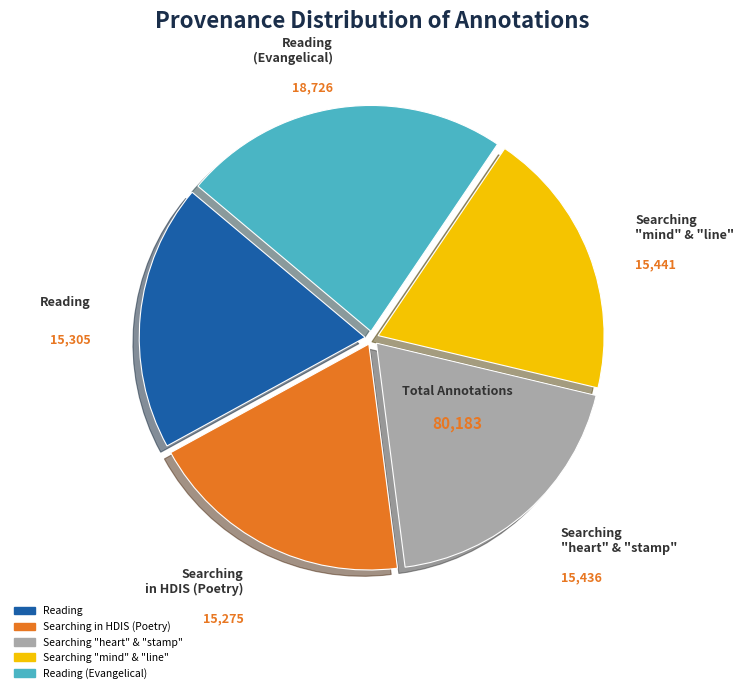

Is there any slice that represents more than half of the pie?

No